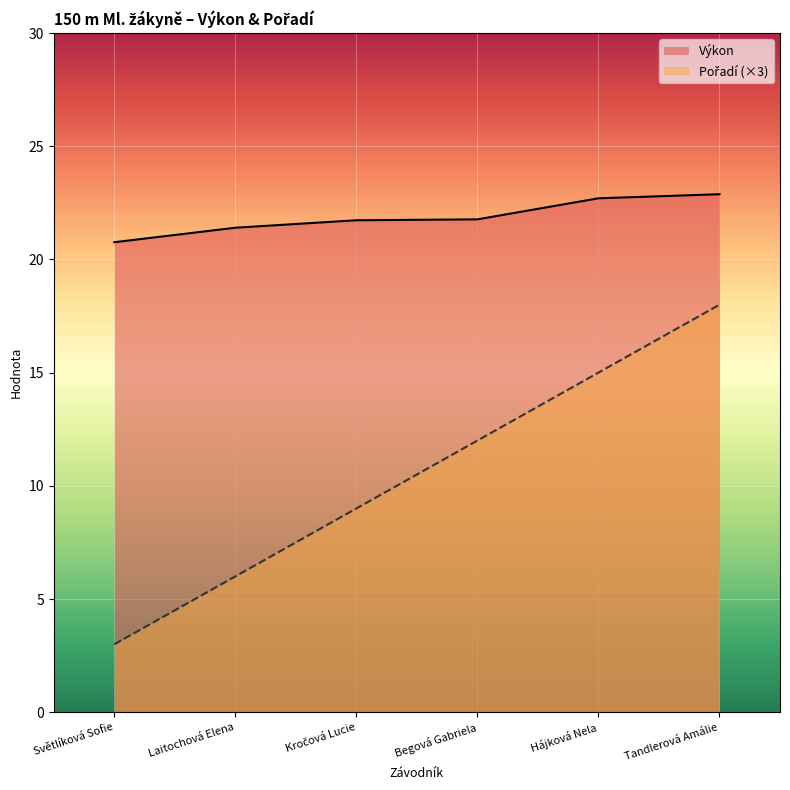

Reading left to right, list all the values displayed in this chart.

Pořadí: 3.0	6.0	9.0	12.0	15.0	18.0
Výkon: 20.8	21.4	21.7	21.8	22.7	22.9